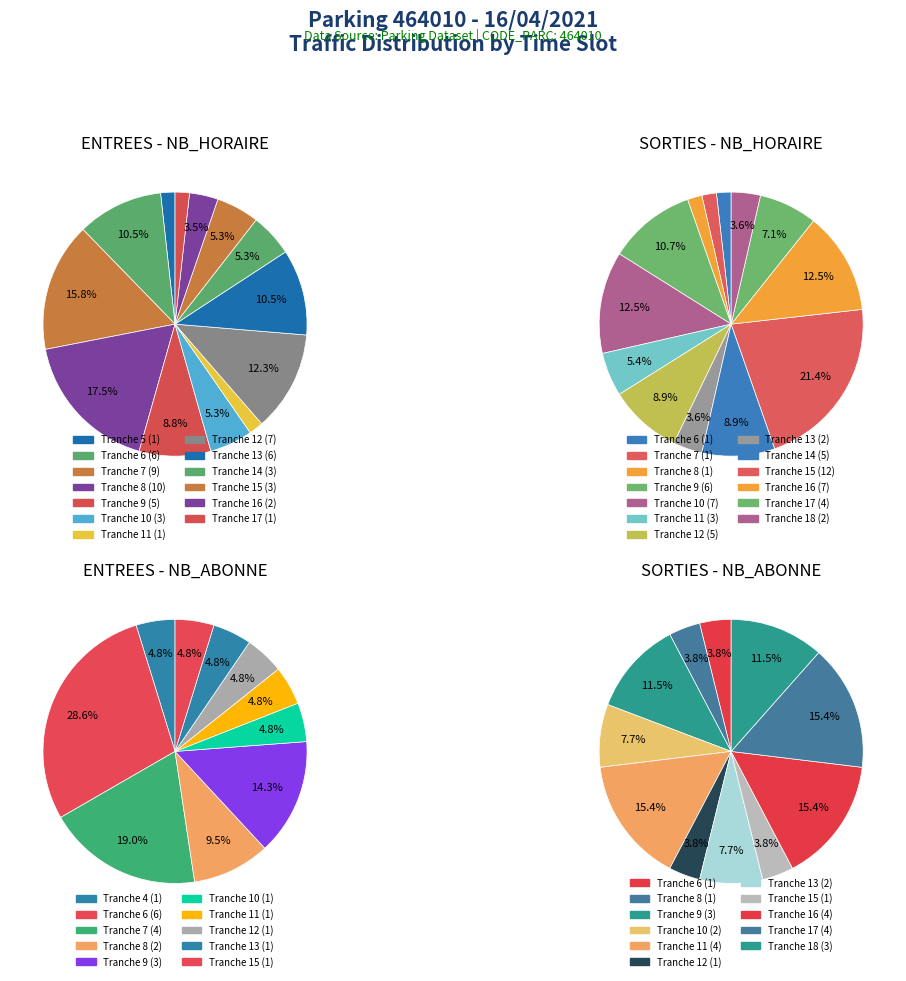

True or false: 7 accounts for 16% of the total.

True